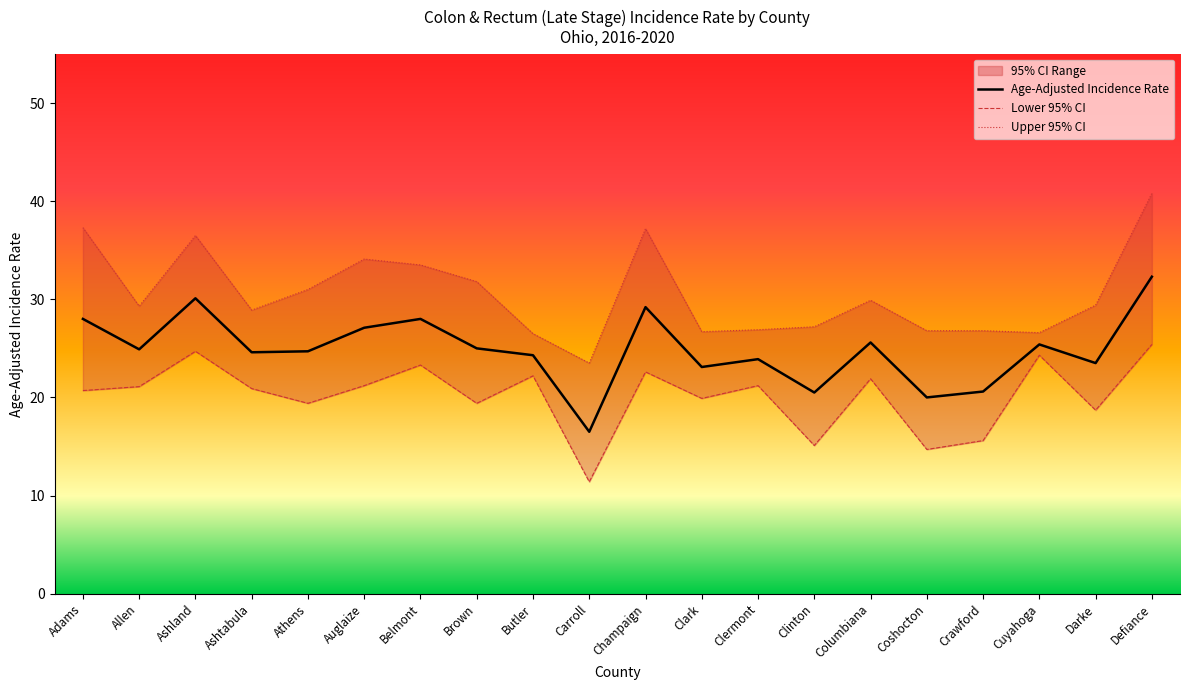

What is the minimum value shown in the chart?

11.4